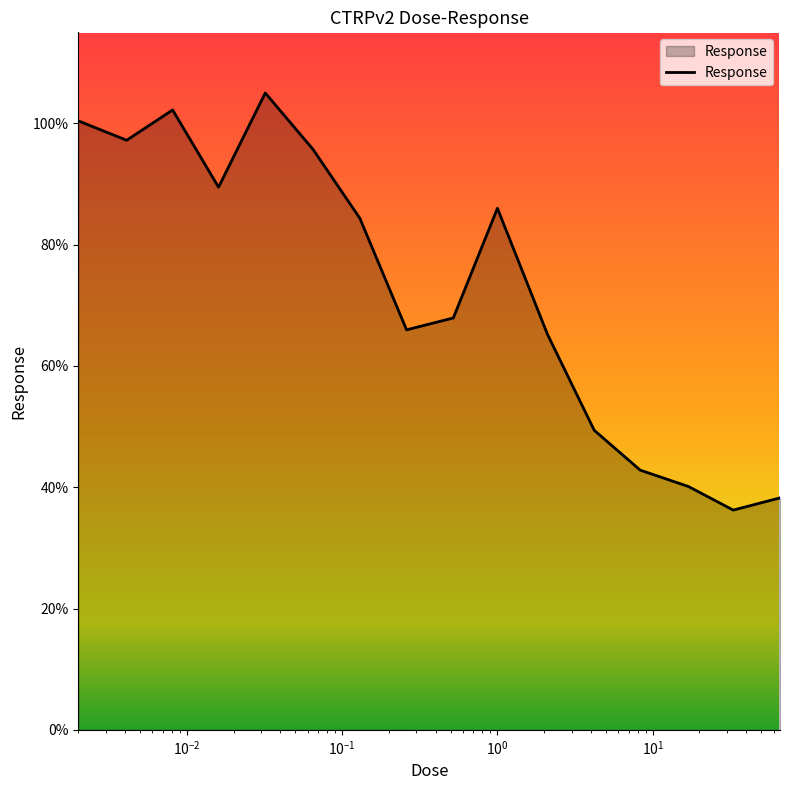

What is the minimum value shown in the chart?

36.2